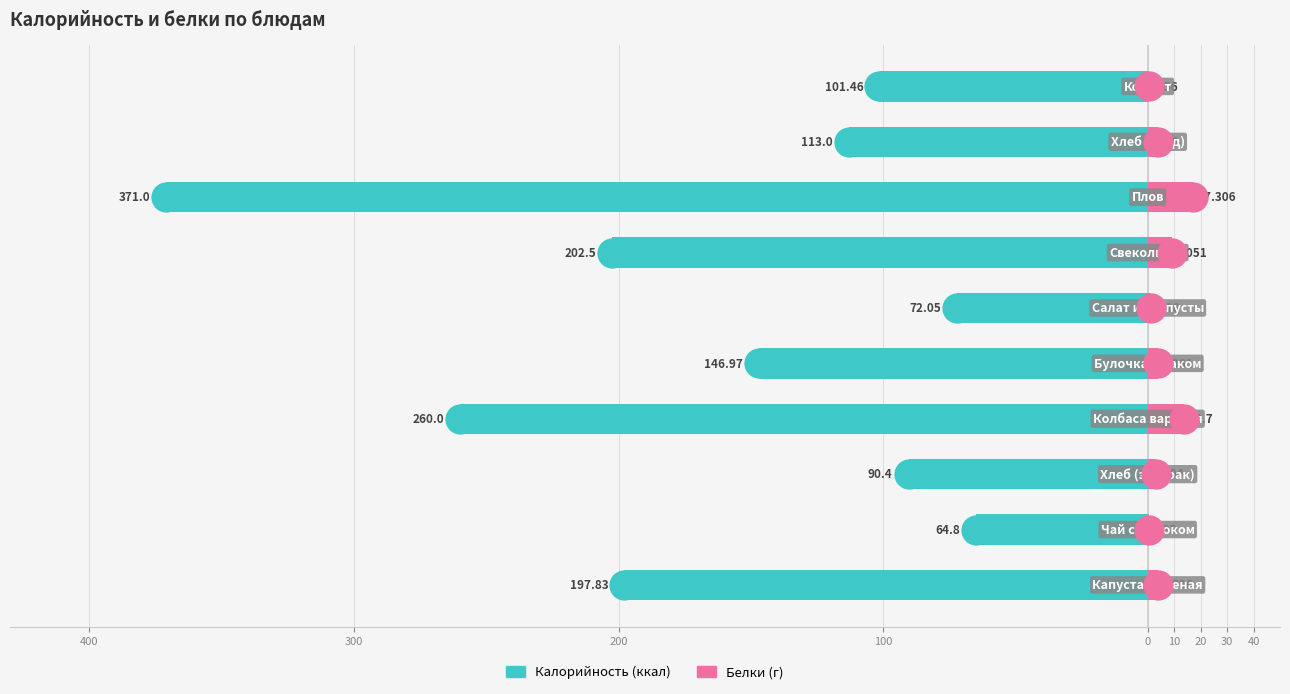

What is the difference between the maximum and minimum values in the Белки series?

17.0